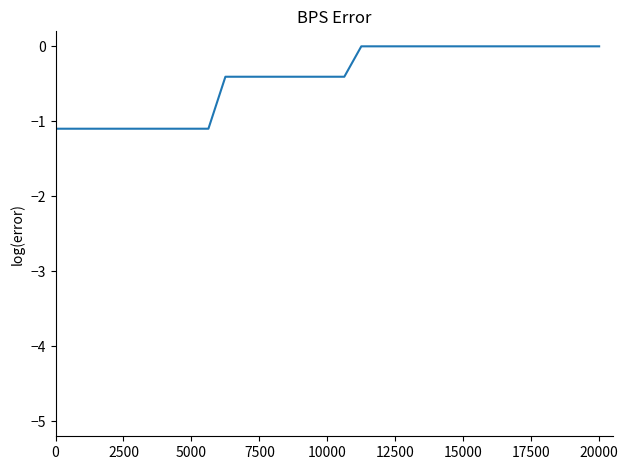

What is the sum of all values?

-14.2